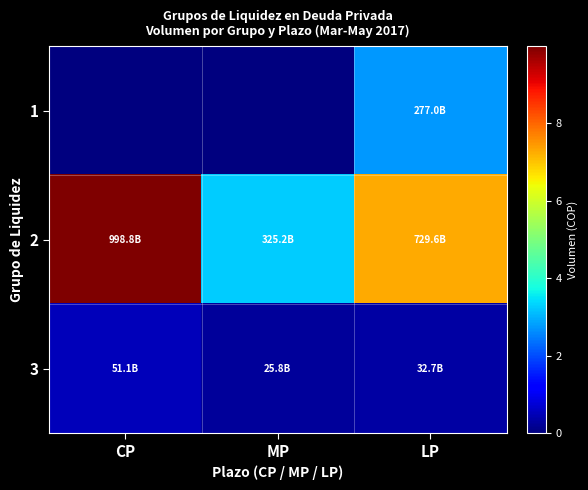

Which label corresponds to the smallest value in the chart?

CP